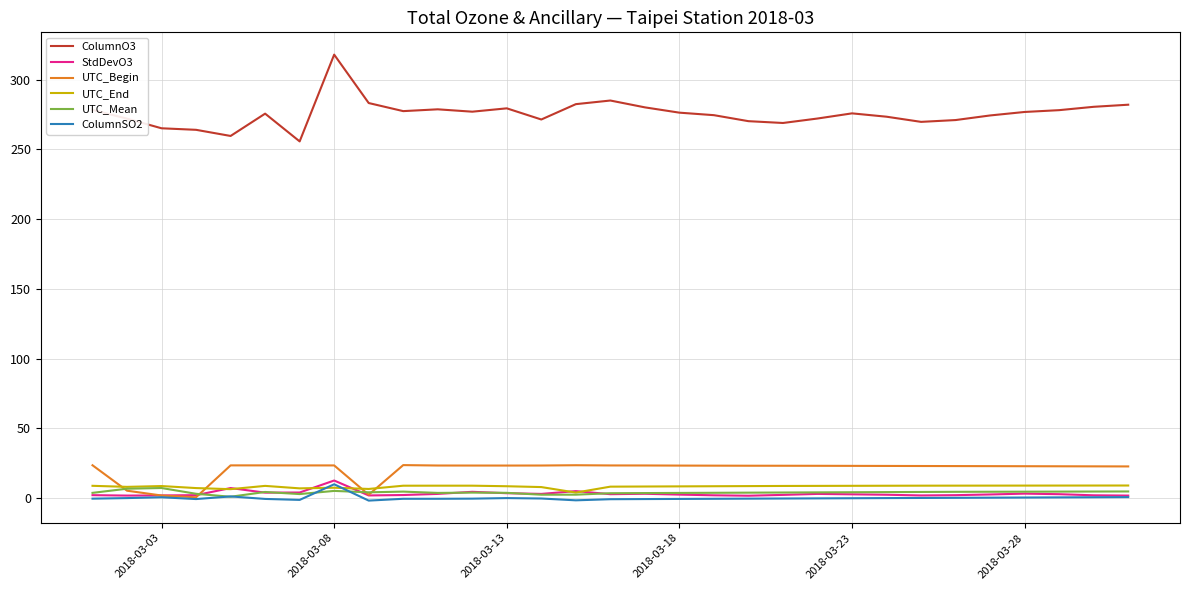

What is the average value of the UTC_Mean series?

4.1